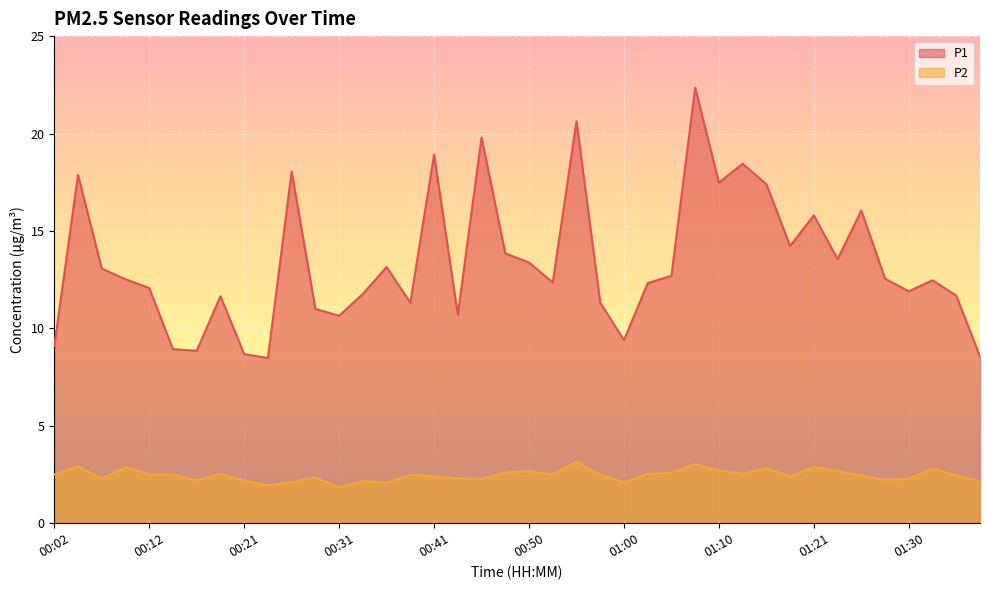

Rank the categories by P1 value from lowest to highest.

00:24, 01:38, 00:21, 00:16, 00:14, 00:02, 01:00, 00:31, 00:43, 00:29, 00:38, 00:58, 00:19, 01:36, 00:33, 01:30, 00:12, 01:03, 00:53, 01:33, 00:09, 01:28, 01:05, 00:07, 00:36, 00:50, 01:23, 00:48, 01:18, 01:21, 01:25, 01:16, 01:10, 00:04, 00:26, 01:13, 00:41, 00:46, 00:55, 01:07